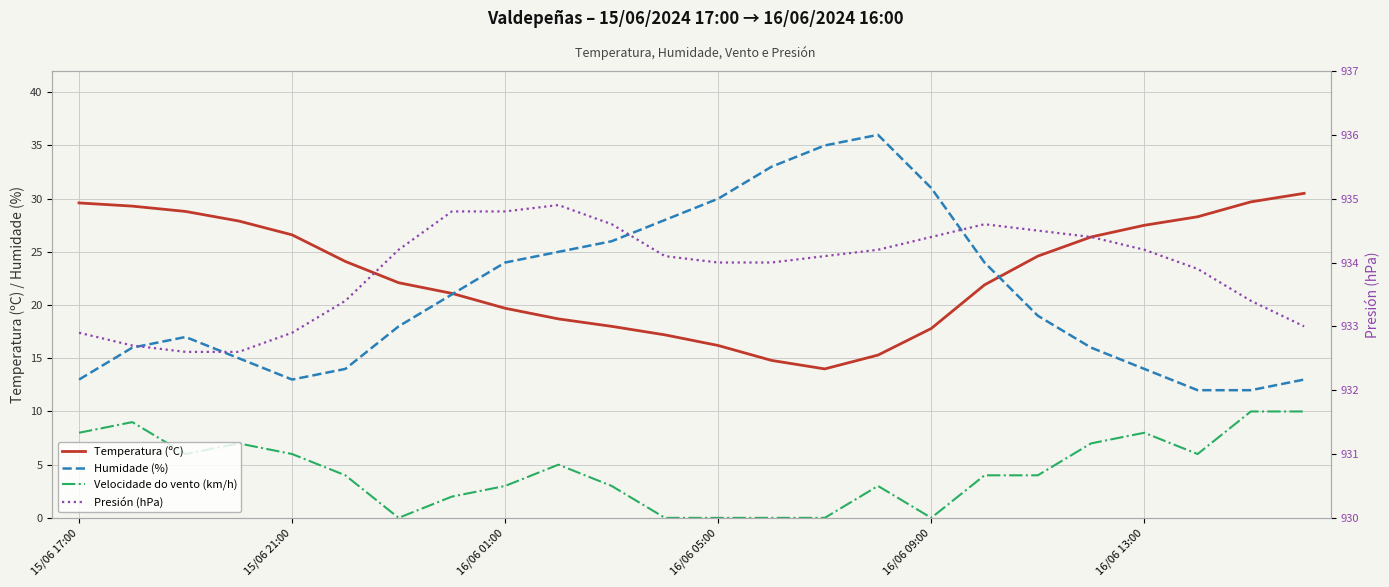

What are all the series names shown in the legend?

Temperatura (ºC), Humidade (%), Velocidade do vento (km/h), Presión (hPa)